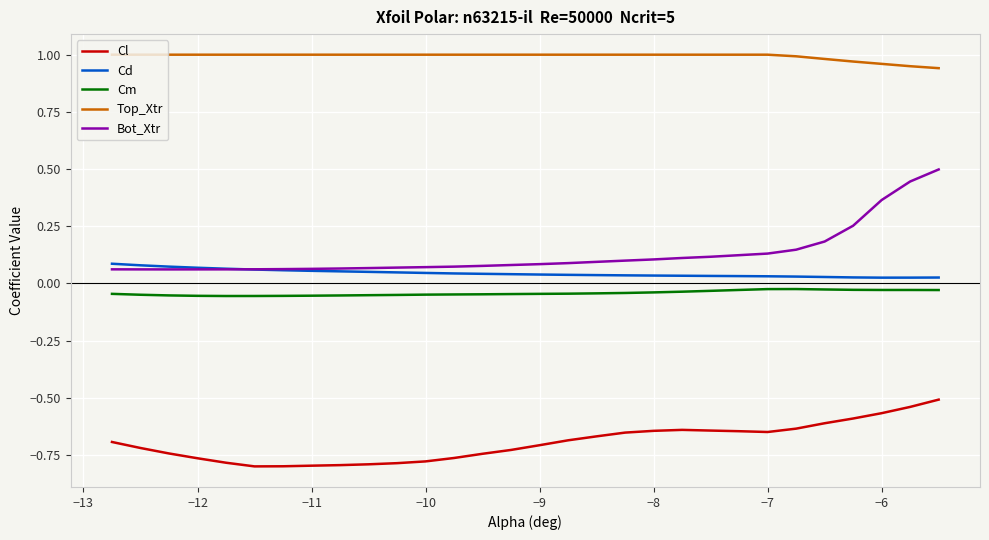

List the series in order of their peak value, lowest first.

Cl, Cm, Cd, Bot_Xtr, Top_Xtr